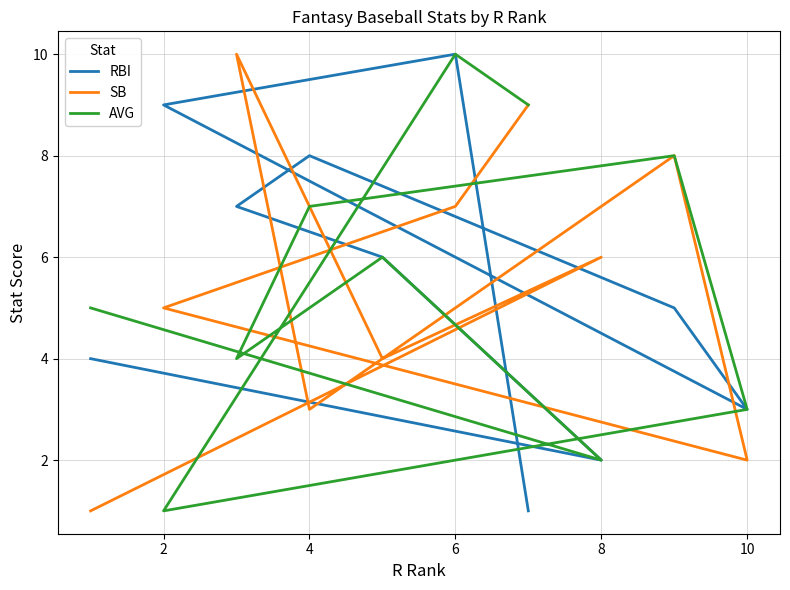

At how many categories does at least one series exceed 3?

9